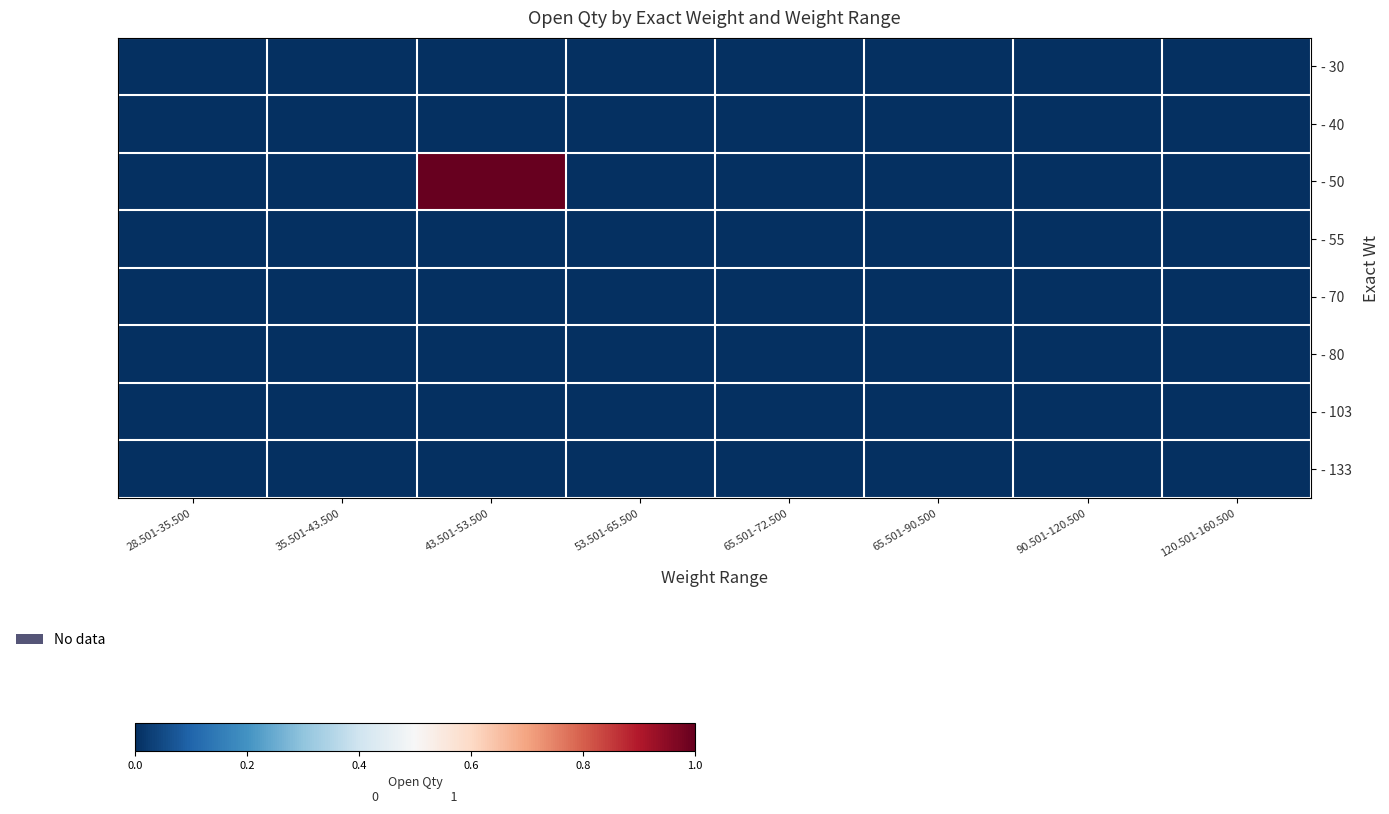

At which category is the sum across all series the highest?

43.501-53.500